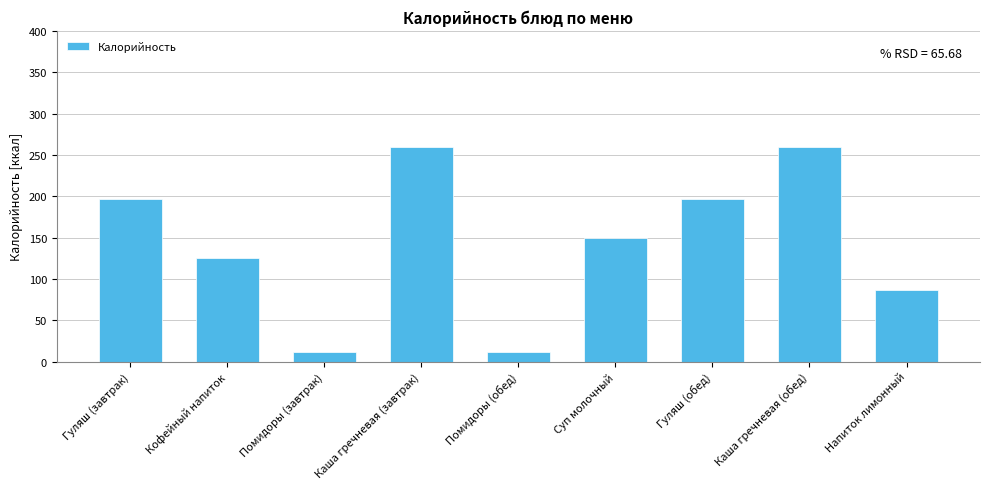

What is the change in value from Гуляш (завтрак) to Кофейный напиток?

-72